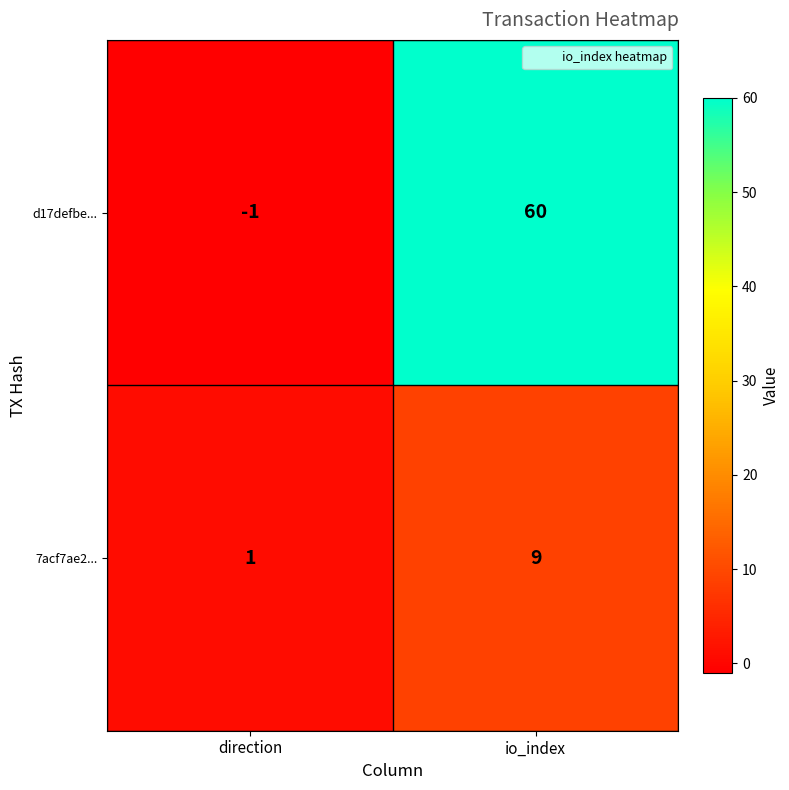

At how many categories does at least one series exceed 47?

1